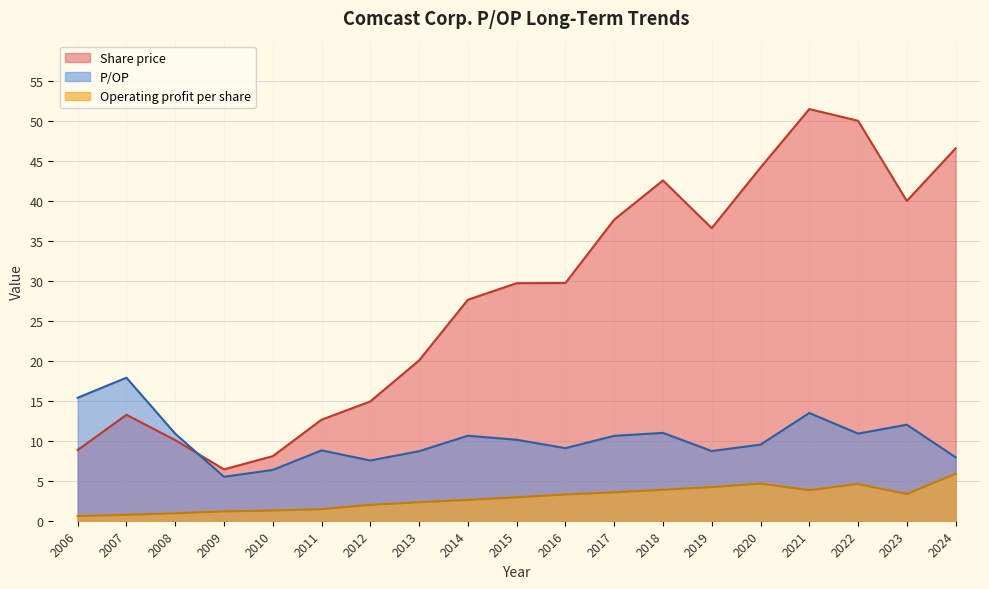

How many interior local valleys does the Share price series have?

3